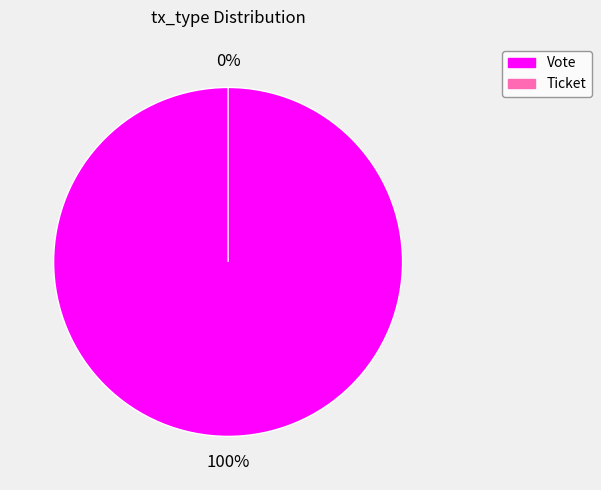

What is the change in value from Vote to Ticket?

-1